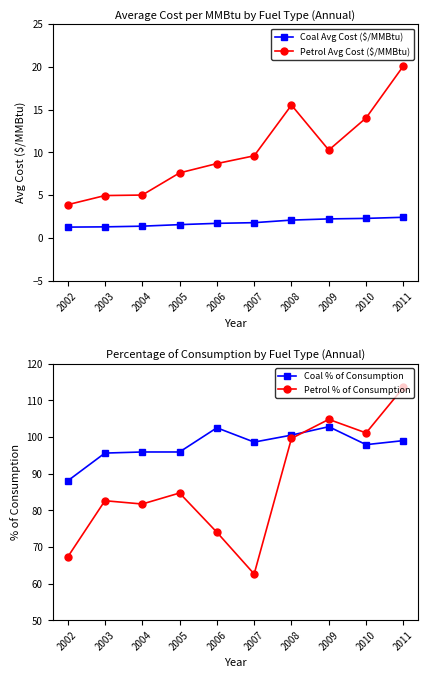

What is the sum of the Petrol Avg Cost ($/MMBtu) values at 2002 and 2006?

12.6